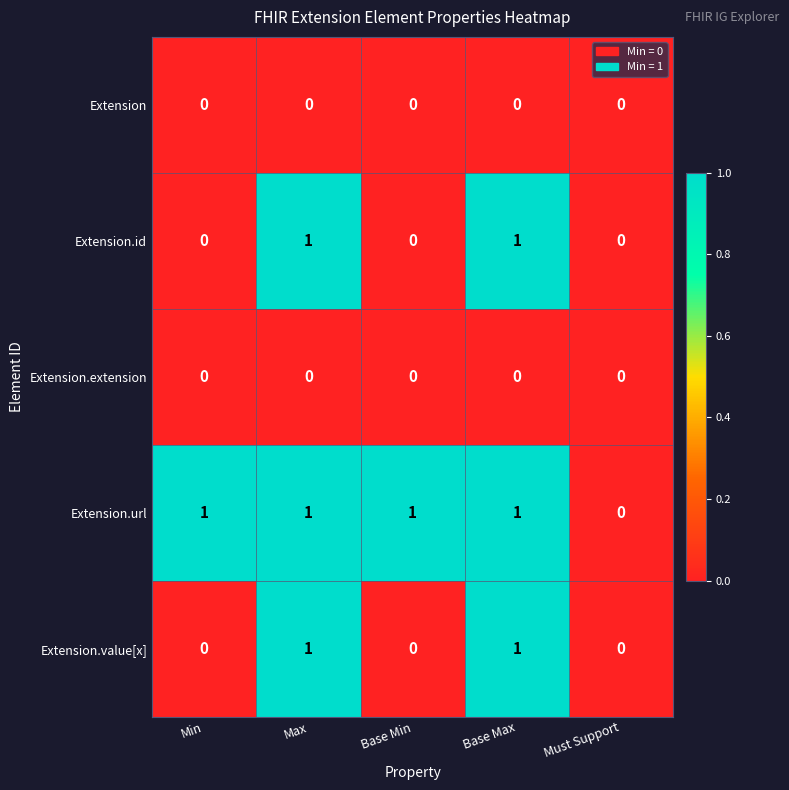

The Extension.url series shows 1 at Base Max. True or false?

True